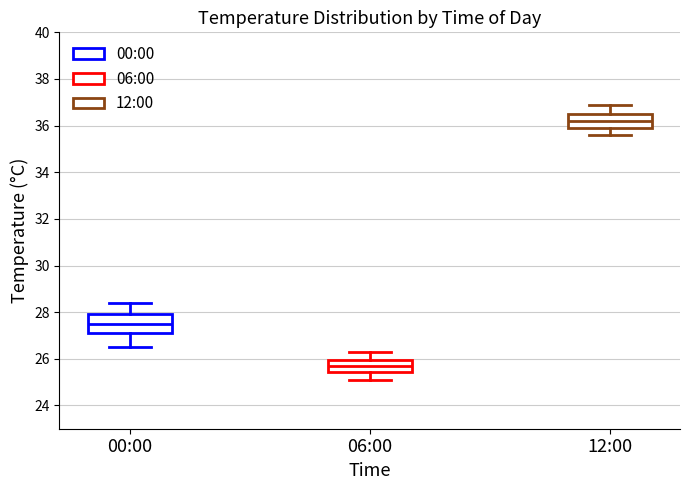

Which box has the lowest median line?

06:00